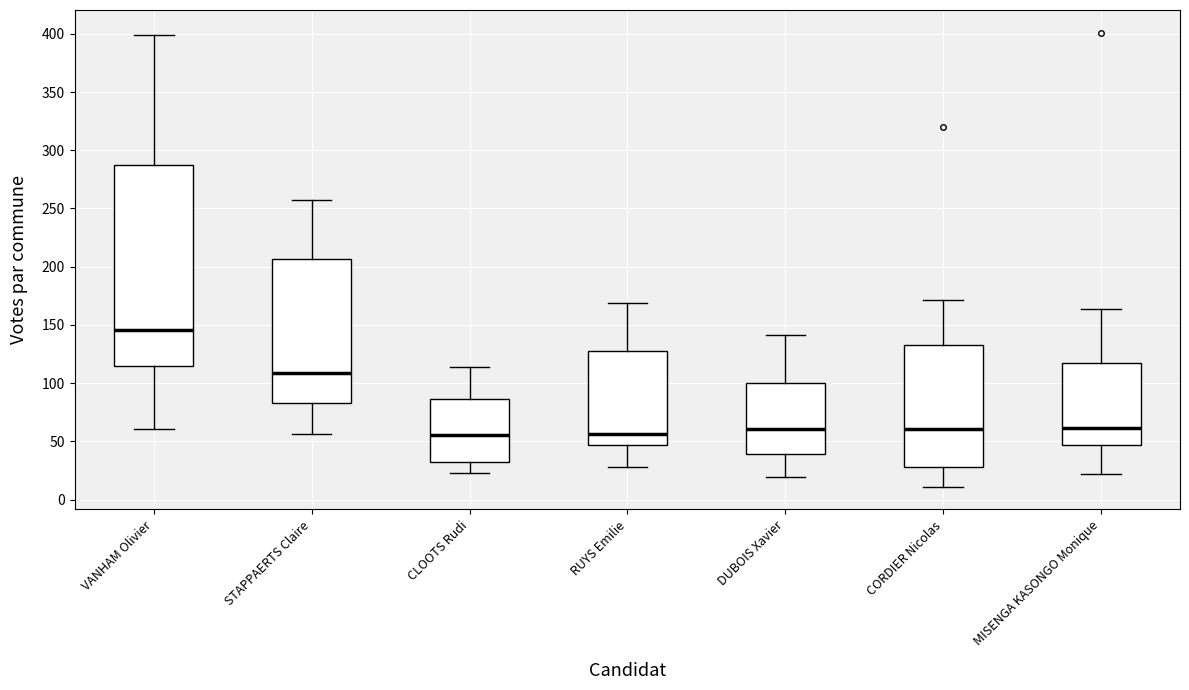

Reading left to right, transcribe this box plot: for each box, give where its median line is, the range the box spans, and where its two whiskers end, as read against the y-axis. The values are not printed on the chart, so give them approximately, as read against the axis.

VANHAM Olivier: median 145, box 115 to 290, whiskers 60 to 400
STAPPAERTS Claire: median 110, box 85 to 205, whiskers 55 to 255
CLOOTS Rudi: median 55, box 30 to 85, whiskers 25 to 115
RUYS Emilie: median 55, box 45 to 130, whiskers 30 to 170
DUBOIS Xavier: median 60, box 40 to 100, whiskers 20 to 140
CORDIER Nicolas: median 60, box 30 to 135, whiskers 10 to 170
MISENGA KASONGO Monique: median 60, box 45 to 120, whiskers 20 to 165